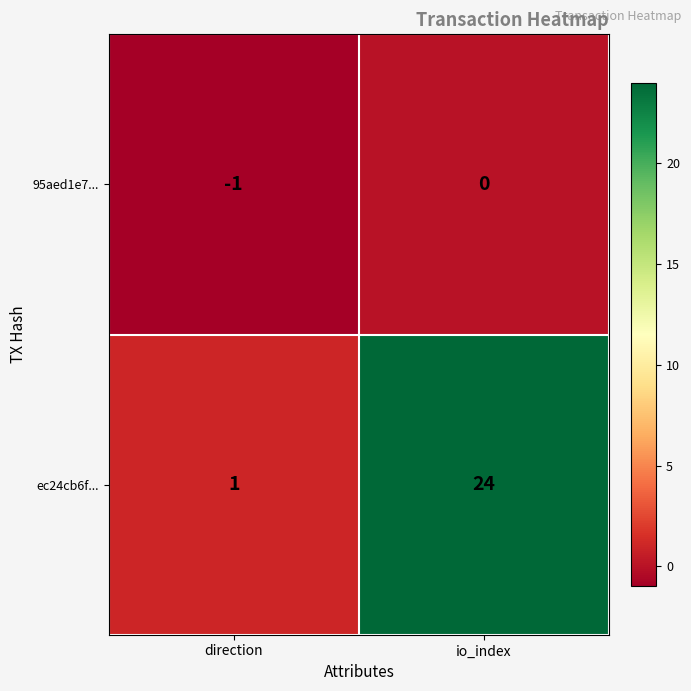

At how many categories does at least one series exceed 16?

1